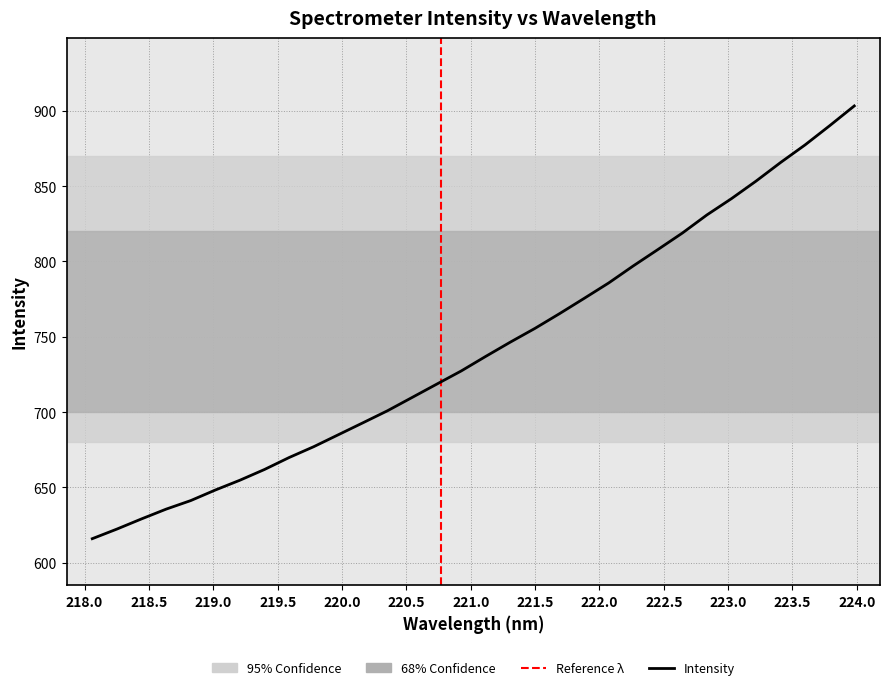

List the labels in order of value, largest first.

223.9802, 223.7895, 223.5987, 223.408, 223.2172, 223.0264, 222.8355, 222.6447, 222.4538, 222.263, 222.0721, 221.8812, 221.6902, 221.4993, 221.3083, 221.1174, 220.9264, 220.7354, 220.5444, 220.3533, 220.1623, 219.9712, 219.7801, 219.589, 219.3979, 219.2067, 219.0156, 218.8244, 218.6332, 218.442, 218.2508, 218.0596